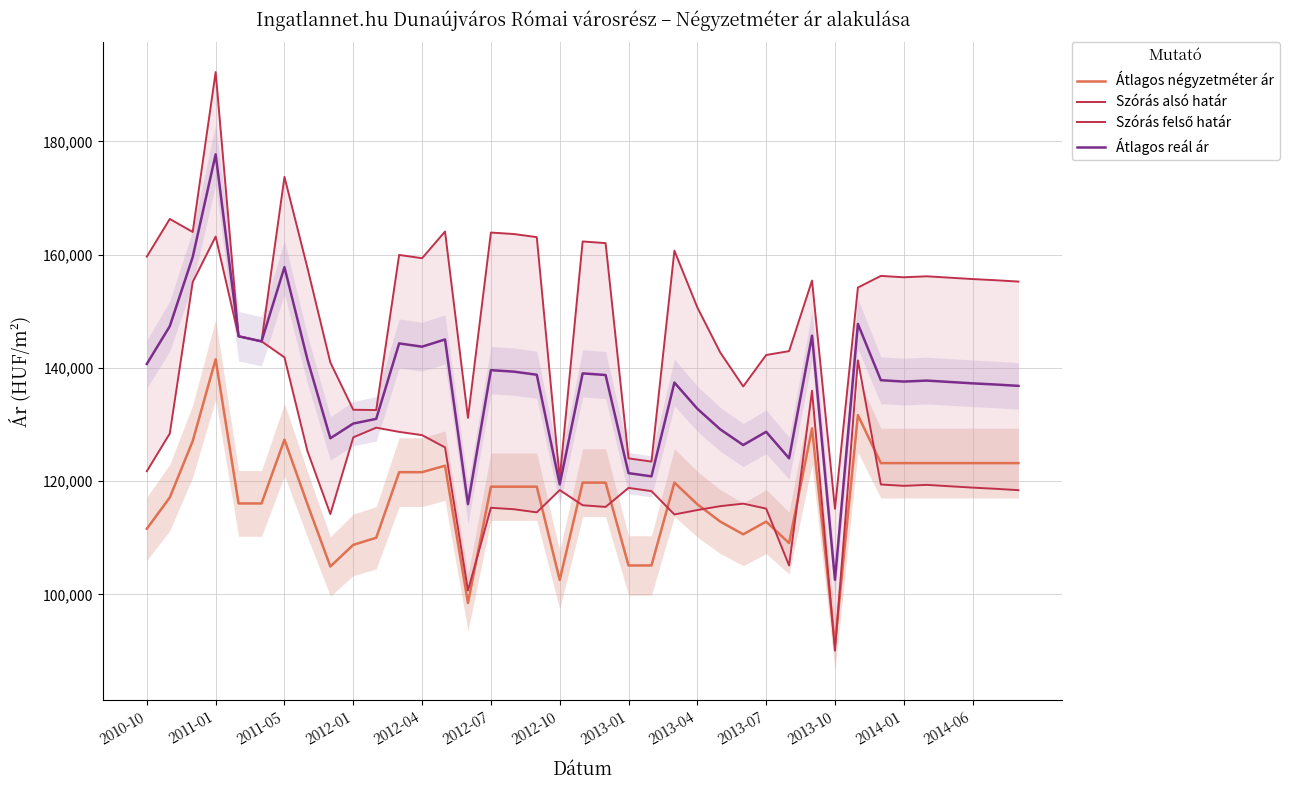

Reading left to right, transcribe all the data shown in this chart.

Átlagos négyzetméter ár: 111607	117113	127083	141517	116071	116071	127333	115956	104944	108756	110010	121589	121589	122732	98489	119028	119028	119028	102563	119740	119740	105119	105119	119740	115923	112861	110615	112861	109068	129327	91145	131662	123187	123187	123187	123187	123187	123187	123187
Szórás alsó határ: 121761	128409	155156	163179	145582	144680	141858	125335	114193	127738	129443	128704	128125	125963	100708	115305	115046	114496	118426	115747	115455	118810	118242	114124	114902	115590	116034	115157	105115	135962	90077	141331	119416	119173	119347	119103	118861	118654	118413
Szórás felső határ: 159641	166289	163994	192219	145582	144680	173712	157679	140959	132606	132557	159940	159361	164071	131170	163889	163630	163080	120438	162317	162025	124026	123458	160694	150674	142704	136726	142271	142957	155418	115121	154183	156236	155993	156167	155923	155681	155474	155233
Átlagos reál ár: 140701	147349	159575	177699	145582	144680	157785	141507	127576	130172	131000	144322	143743	145017	115939	139597	139338	138788	119432	139032	138740	121418	120850	137409	132788	129147	126380	128714	124036	145690	102599	147757	137826	137583	137757	137513	137271	137064	136823